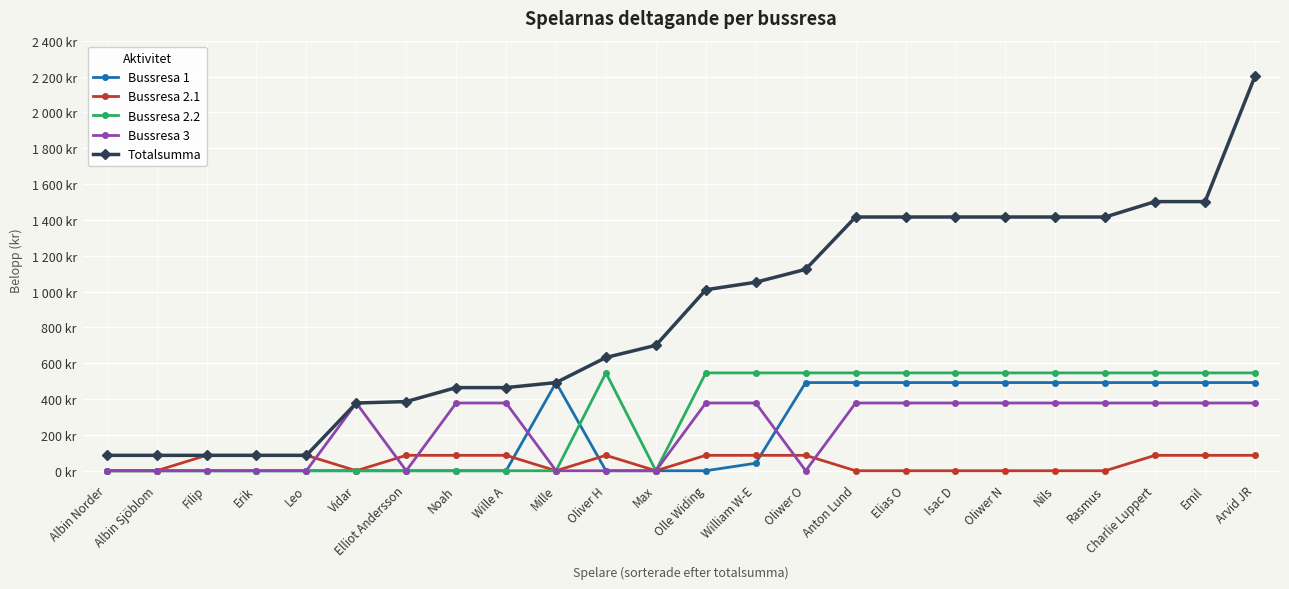

What is the label of the 24th point from the left?

Arvid JR